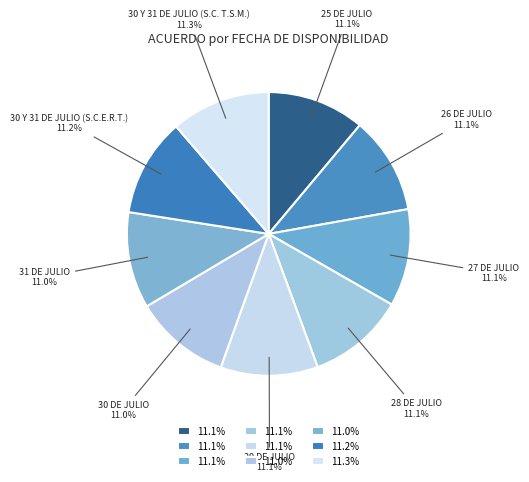

How many segments does this pie chart have?

9